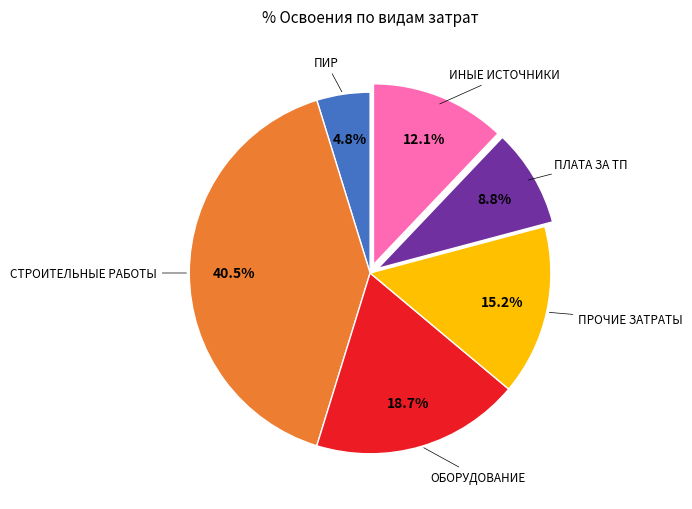

What is the ratio of the value at ПРОЧИЕ ЗАТРАТЫ to the value at ПЛАТА ЗА ТП?

1.7